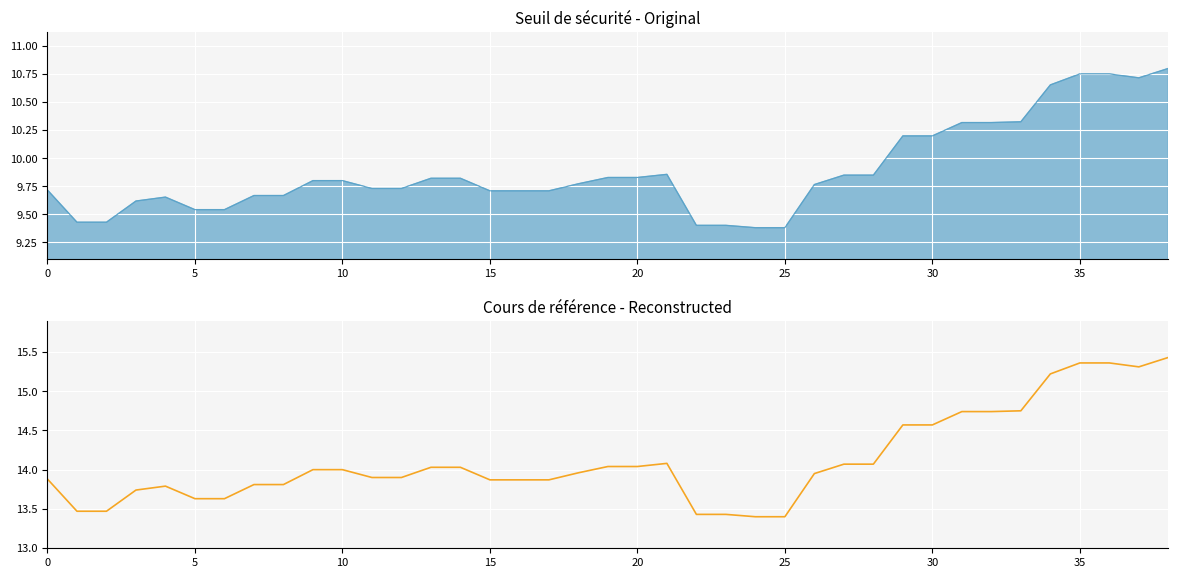

What value does the data have at 30?

14.6